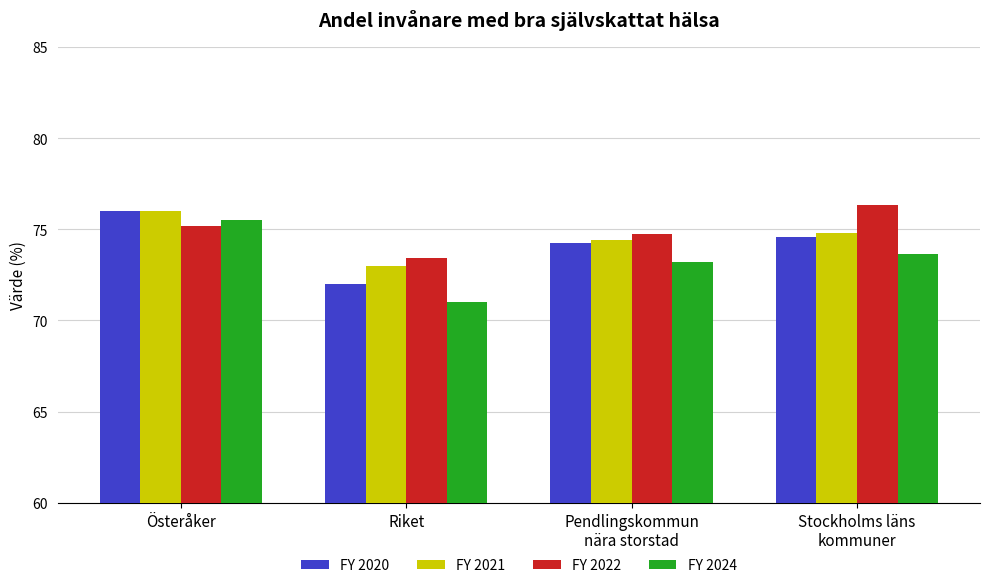

What position from the right is Stockholms läns
kommuner?

1